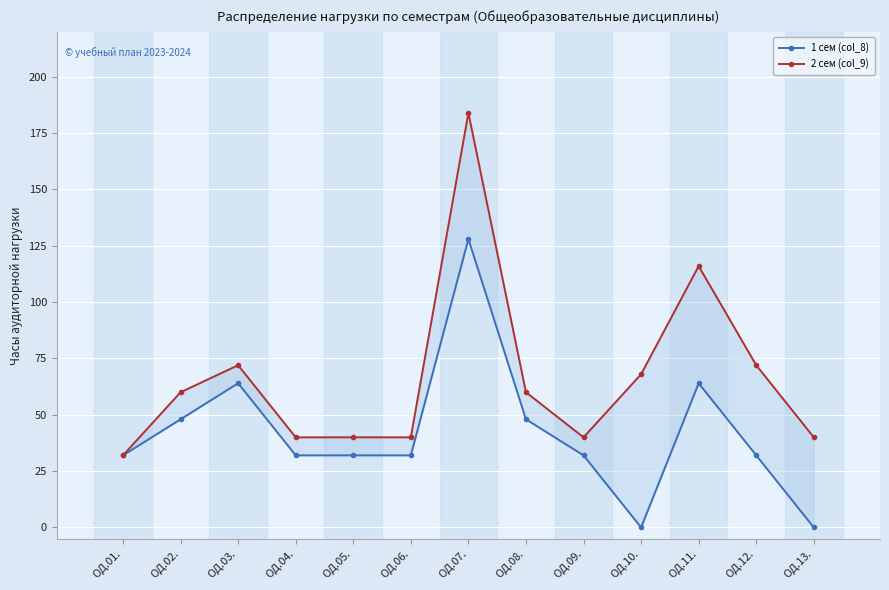

At how many categories does at least one series exceed 136?

1